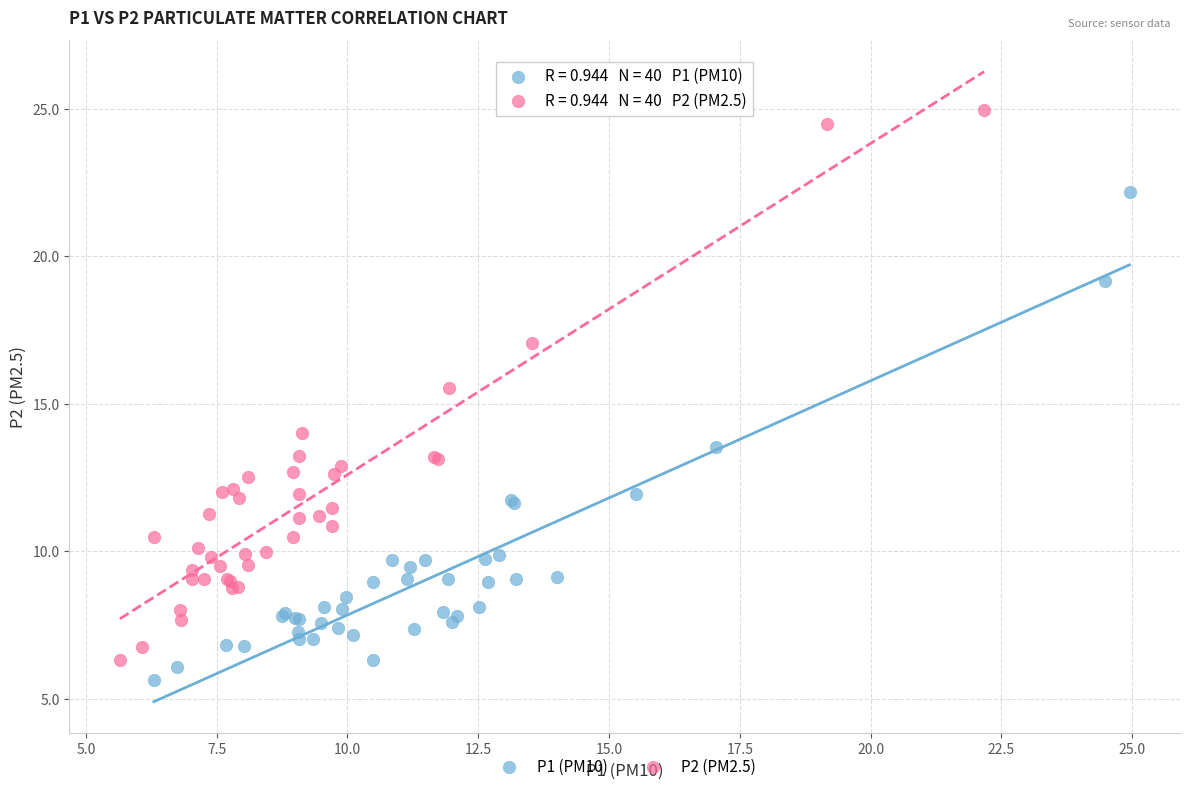

Which series contains the highest Y value?

P2 (PM2.5)